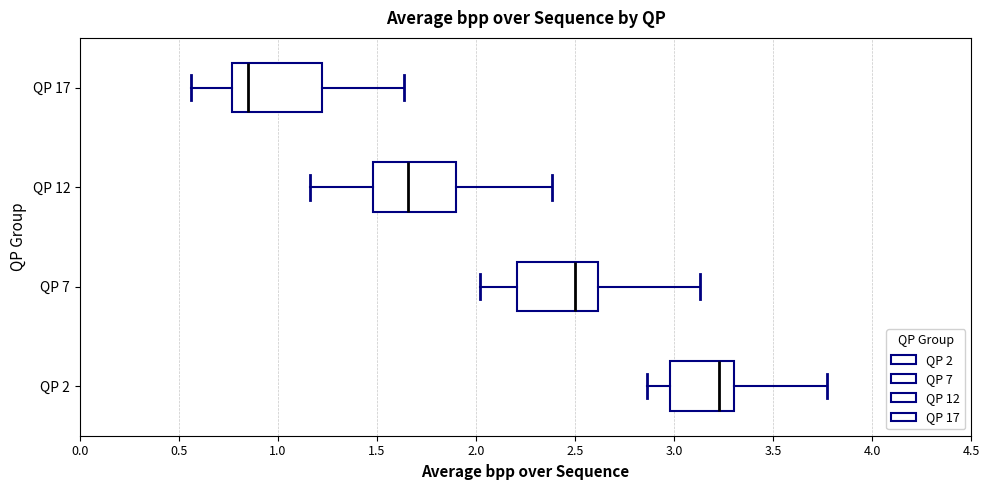

Reading bottom to top, read every box against the x-axis: the position of its median line, the range the box covers, and the ends of its whiskers. The values are not printed on the chart, so give them approximately, as read against the axis.

QP 2: median 3.25, box 3.00 to 3.30, whiskers 2.85 to 3.75
QP 7: median 2.50, box 2.20 to 2.60, whiskers 2.00 to 3.15
QP 12: median 1.65, box 1.50 to 1.90, whiskers 1.15 to 2.40
QP 17: median 0.85, box 0.75 to 1.20, whiskers 0.55 to 1.65